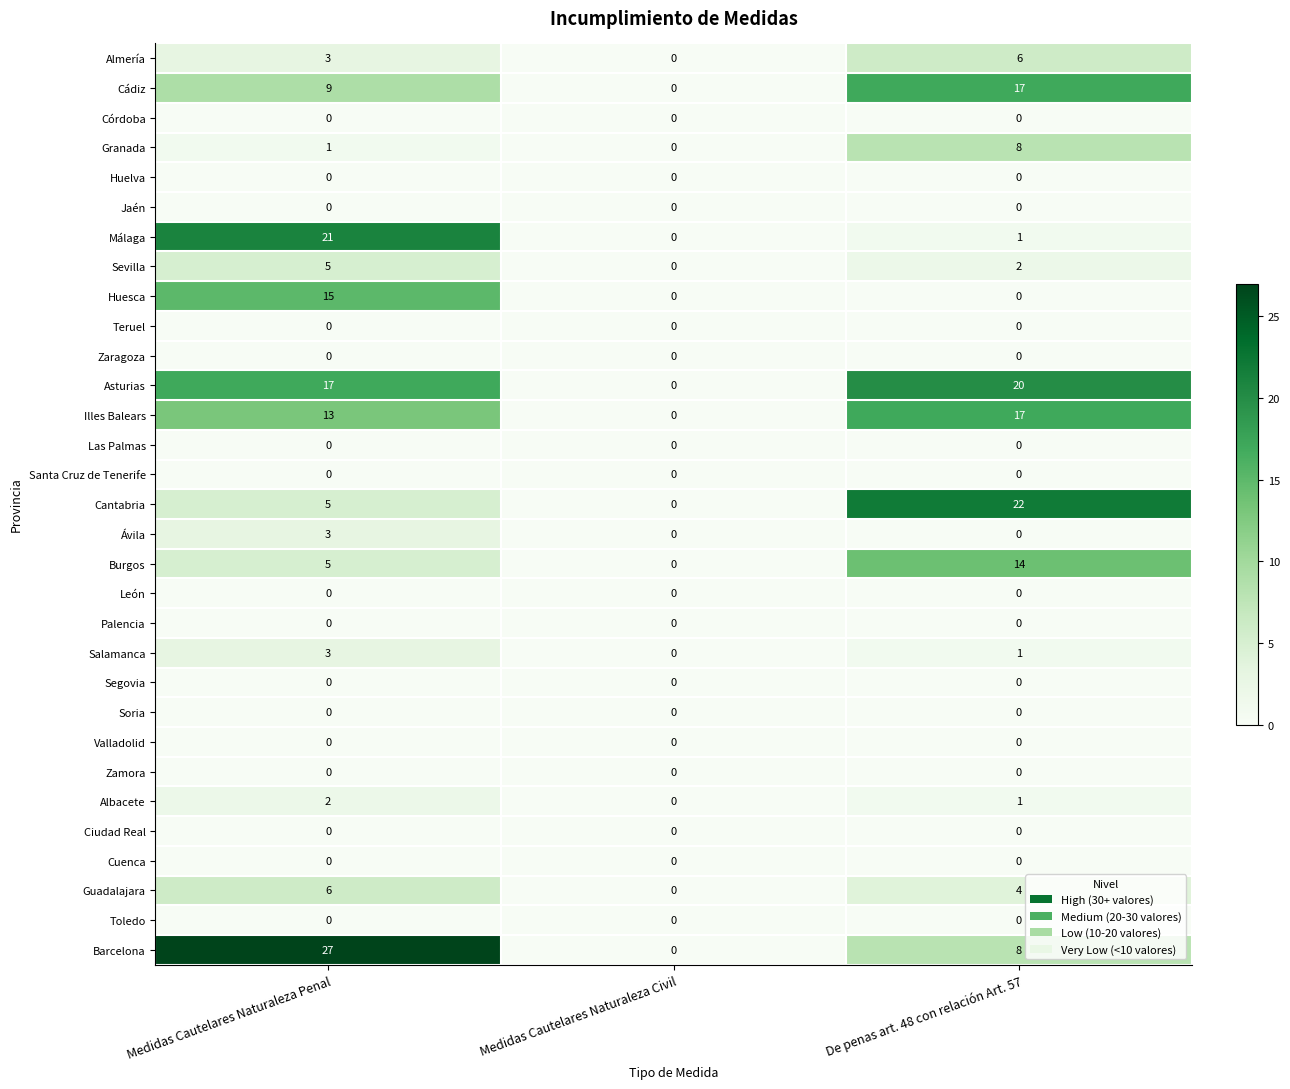

At how many categories does at least one series exceed 13?

2